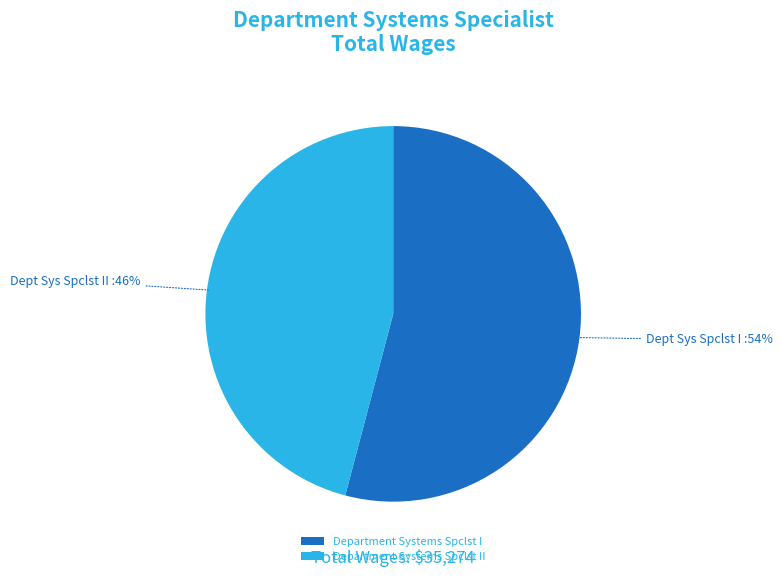

The Department Systems Spclst I slice represents 47% of the pie. True or false?

False